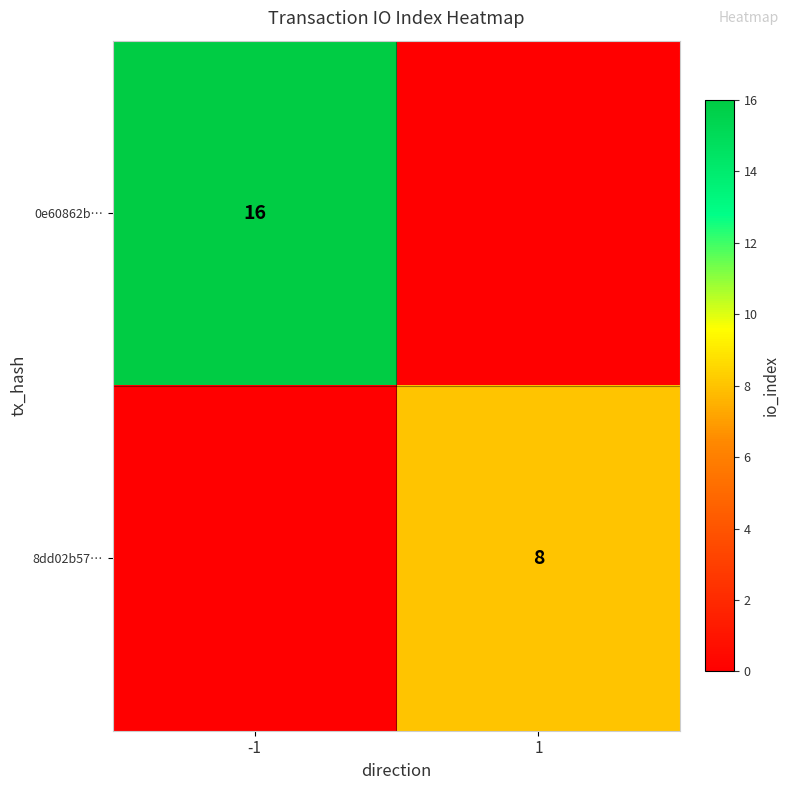

What is the greatest value displayed?

16